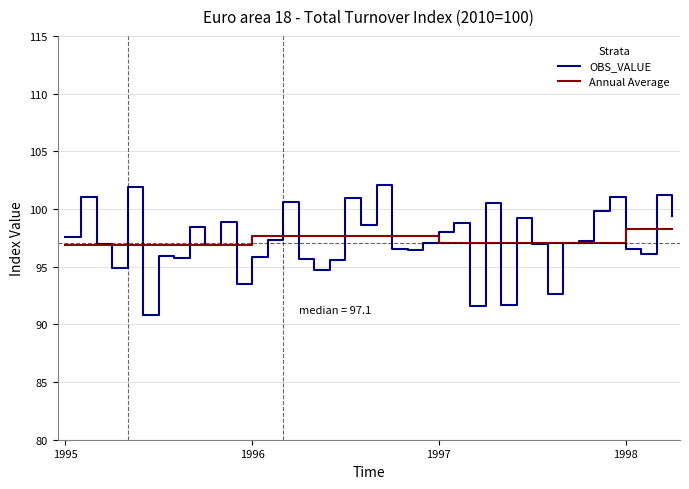

What is the lowest value of the OBS_VALUE series?

90.8